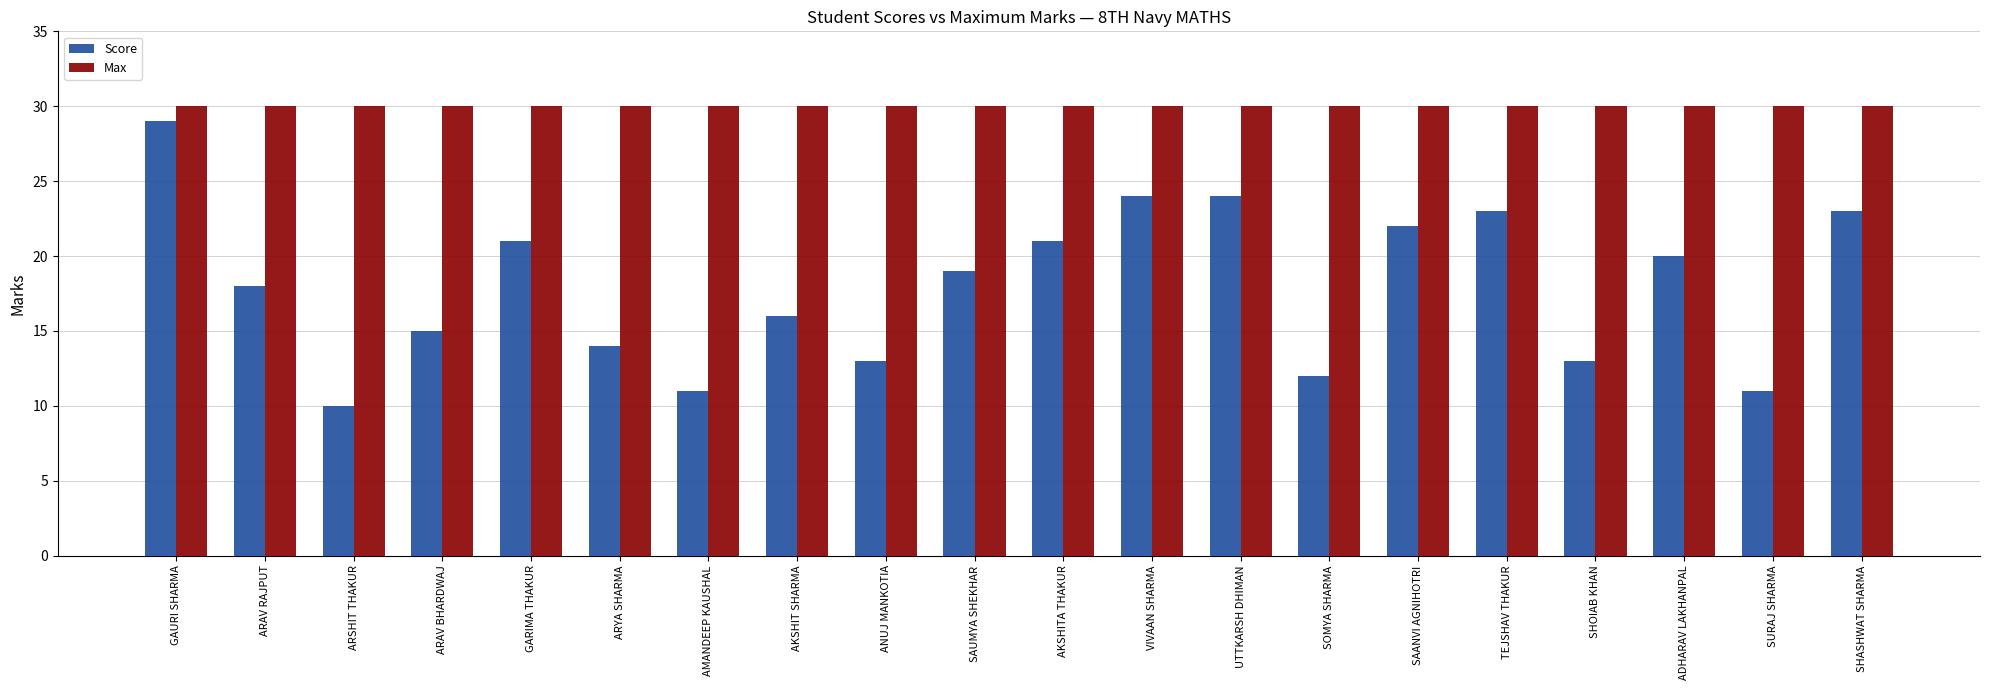

How many categories are shown in the chart?

20